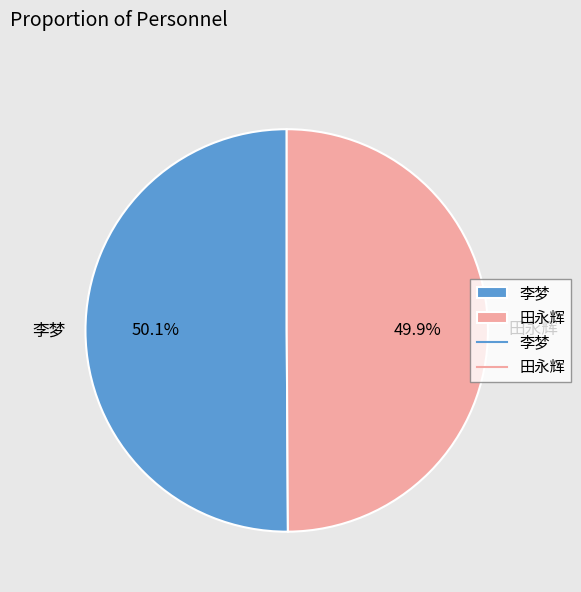

The 田永辉 slice represents 43% of the pie. True or false?

False